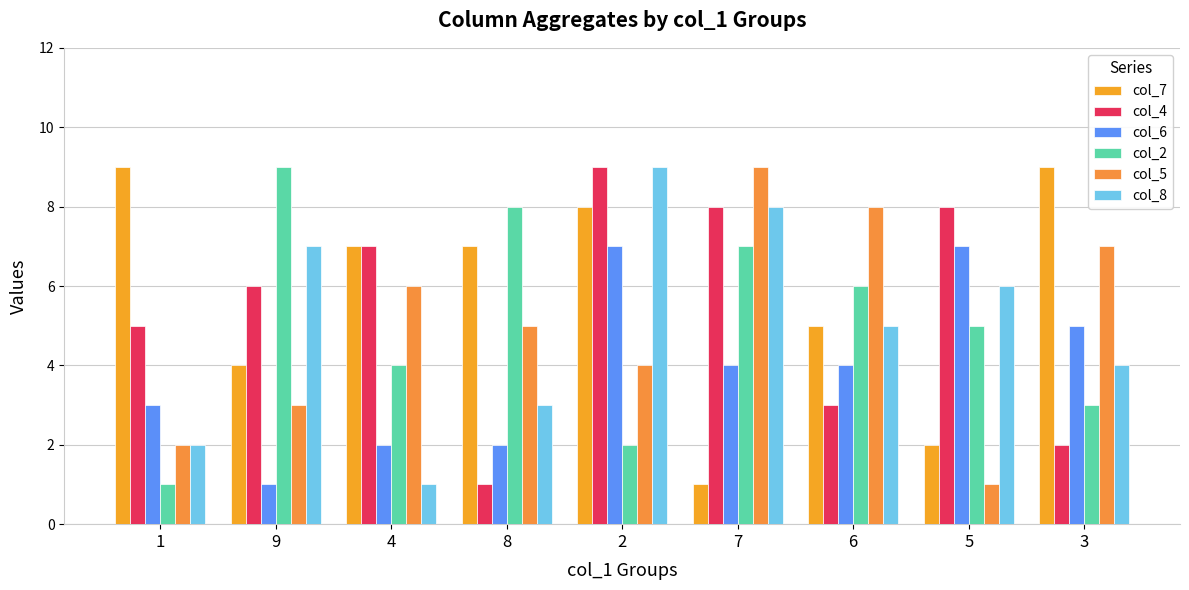

What are all the series names shown in the legend?

col_7, col_4, col_6, col_2, col_5, col_8